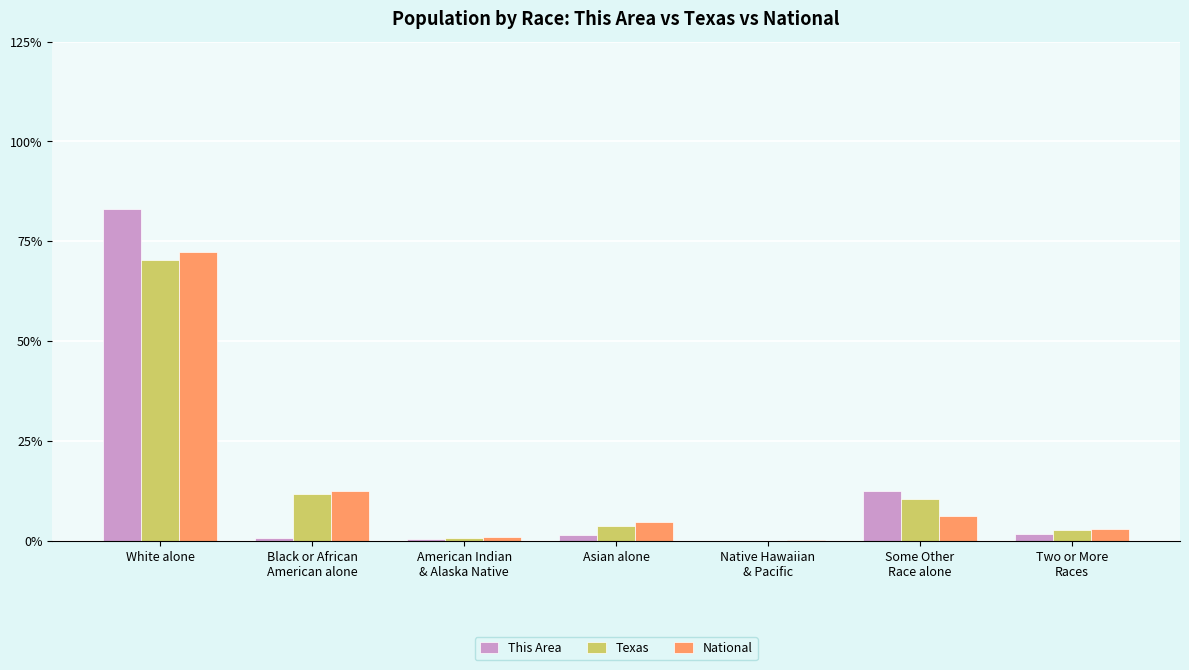

Is the value of National at Asian alone greater than the value of Texas at Native Hawaiian
& Pacific?

Yes